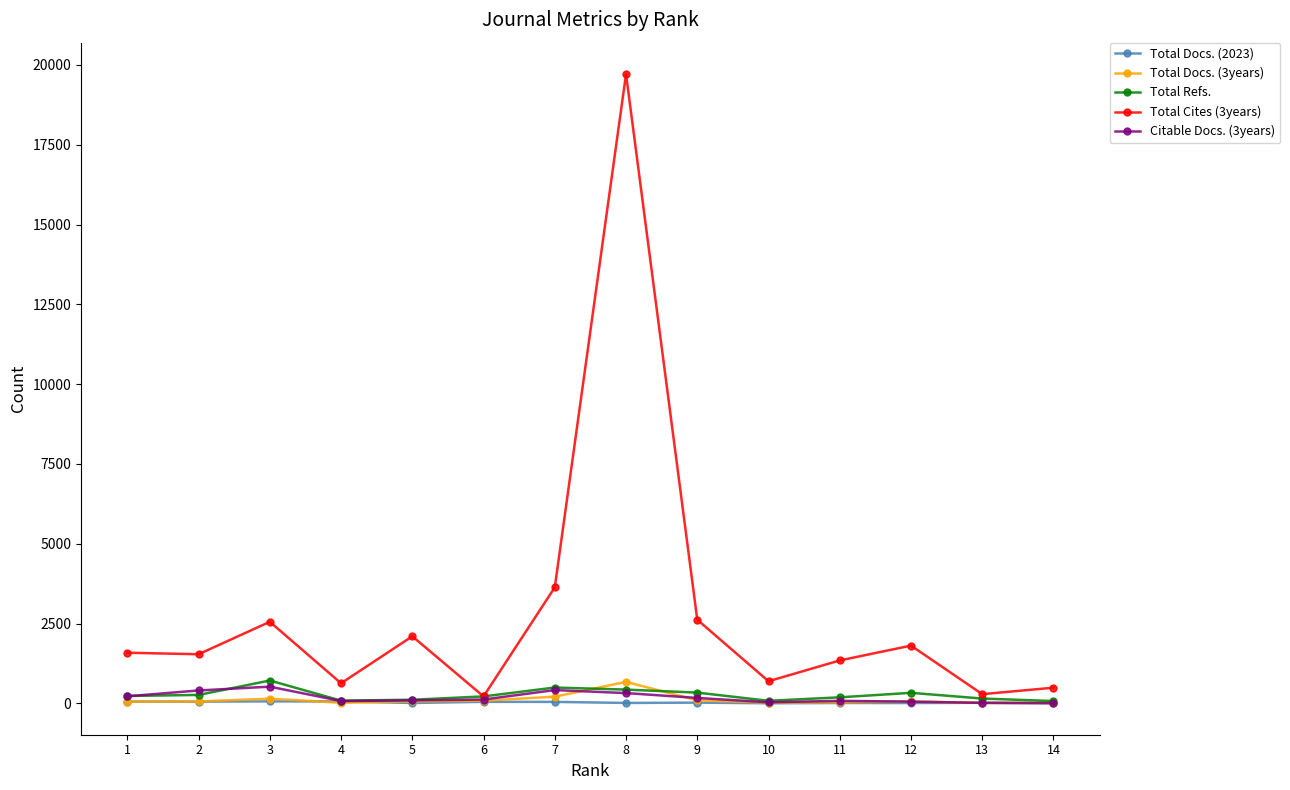

How many series are shown in this chart?

5